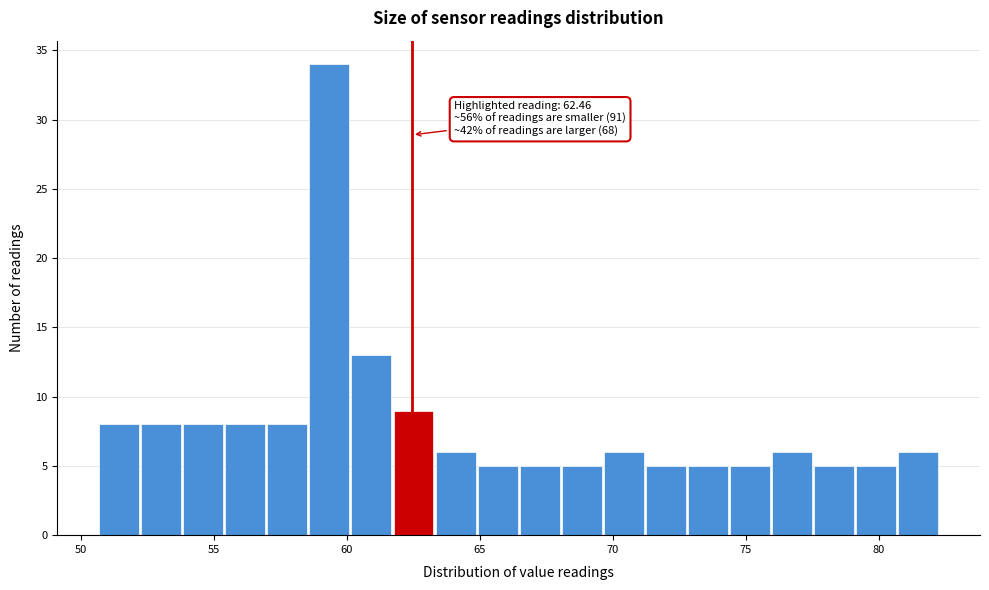

Around what value on the x-axis is the tallest bar? Give the approximate position of its centre, as read against the axis.

59.5